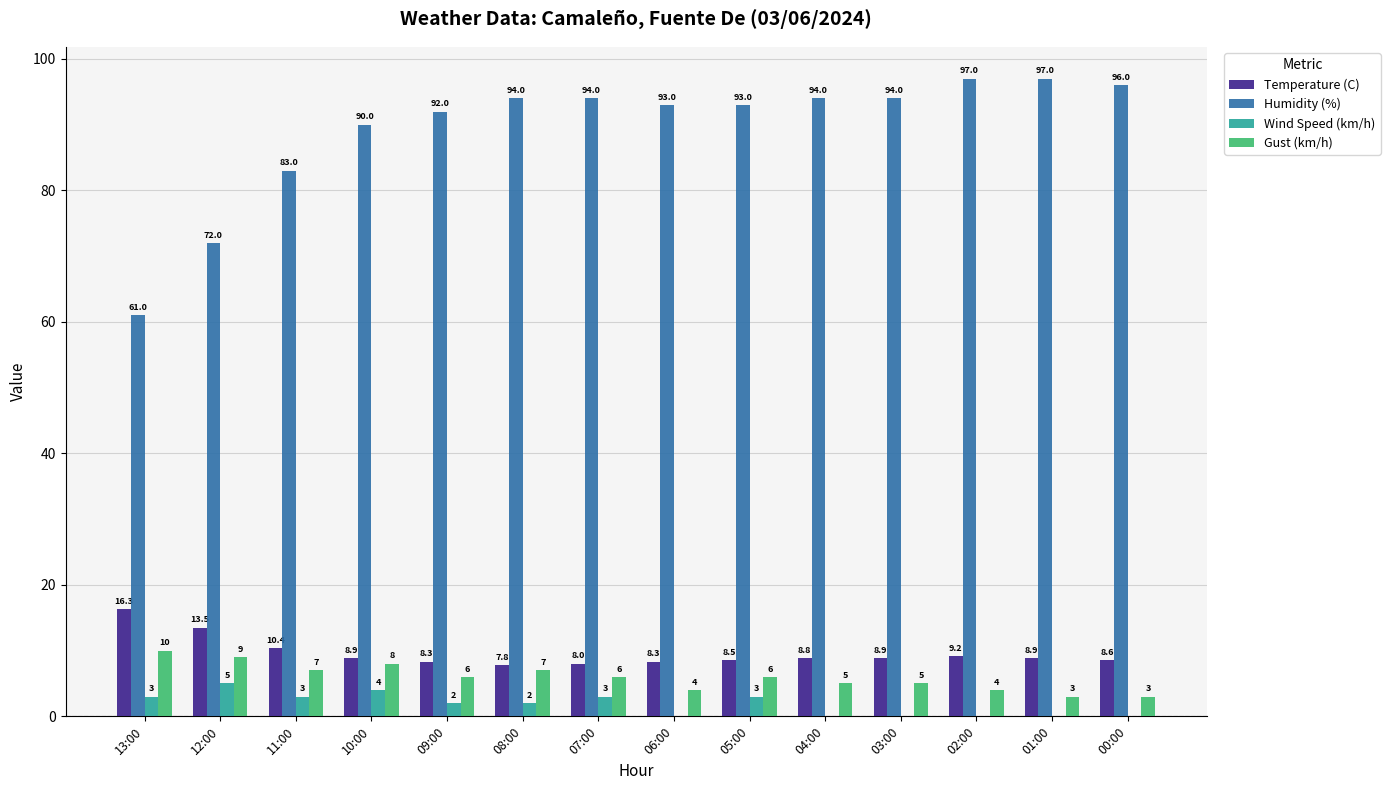

What is the sum of all Humidity (%) values?

1250.0